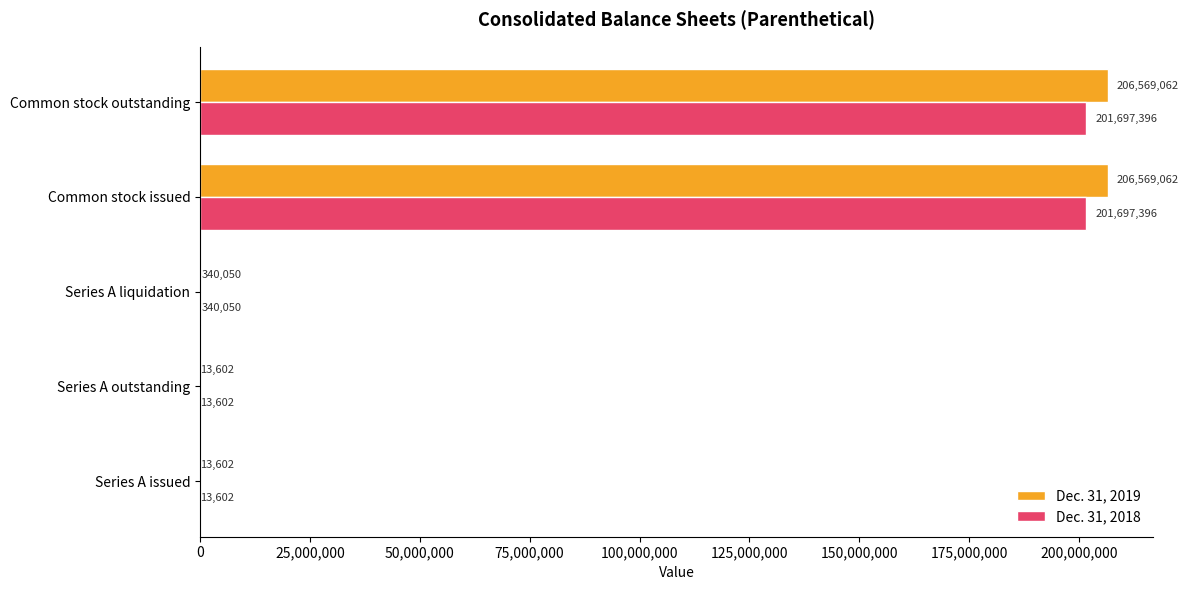

What is the sum of the Dec. 31, 2019 values at Common stock issued and Common stock outstanding?

413138124